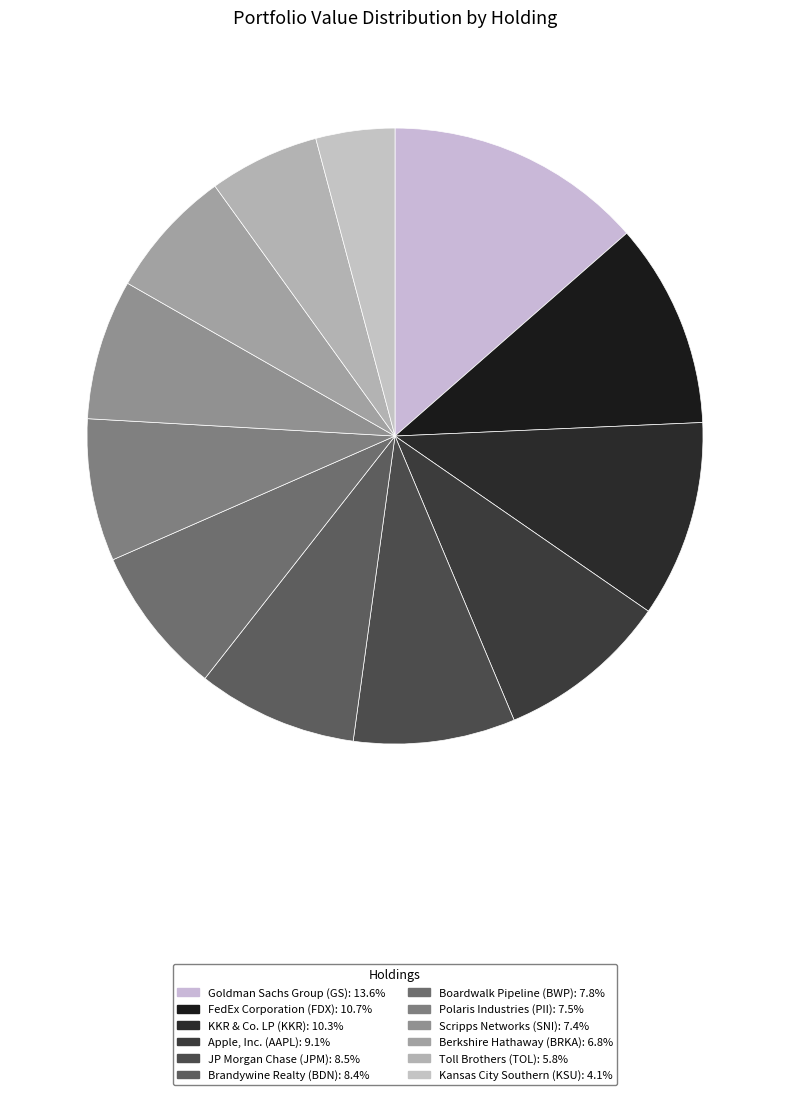

Count the number of slices in the pie.

12